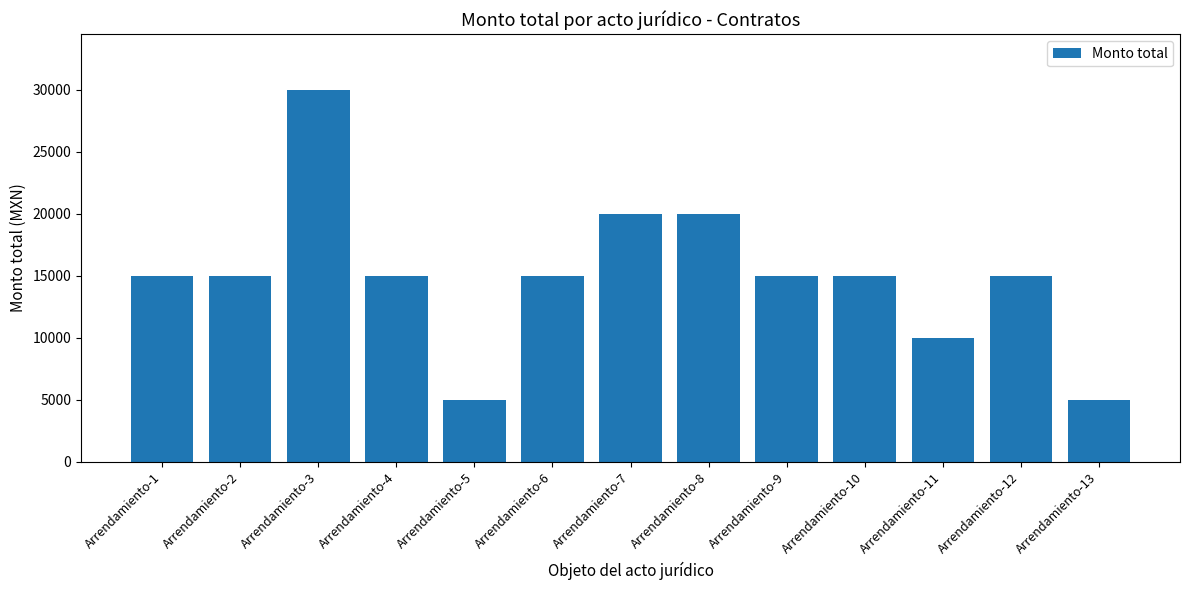

Does the chart contain stacked bars?

No